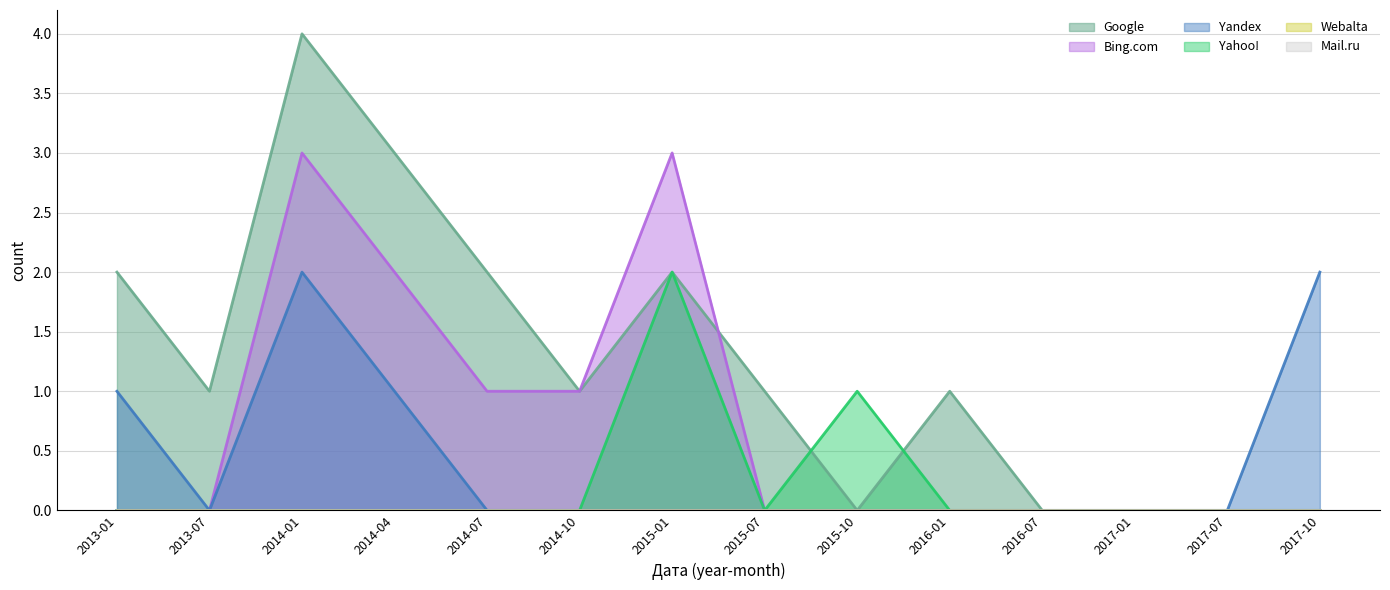

What is the label of the 14th point from the left?

2017-10